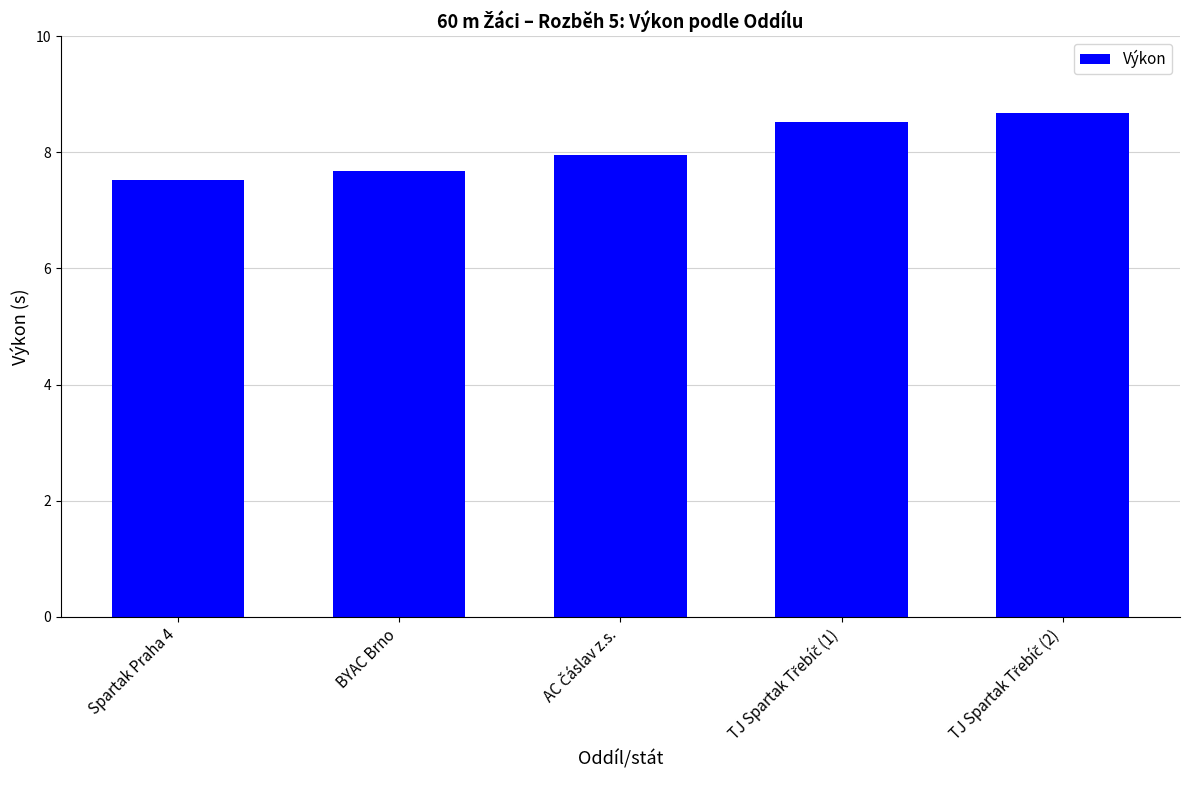

Reading left to right, extract all data points from this chart.

7.5	7.7	8.0	8.5	8.7